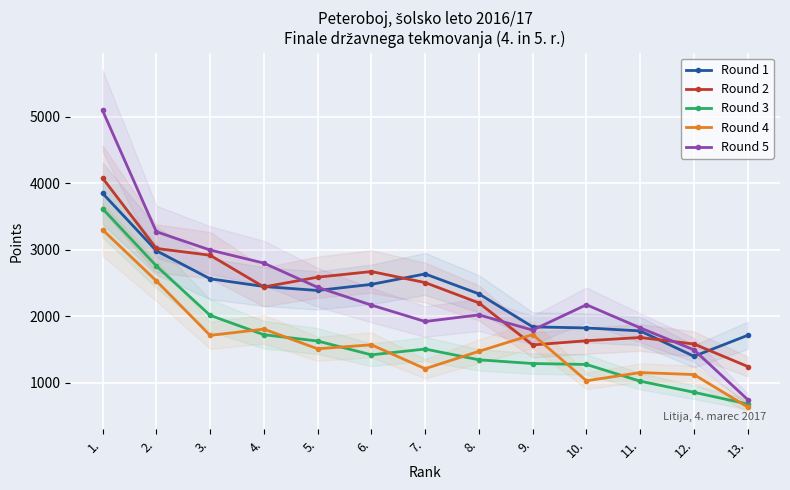

Read the Round 4 value at 1..

3302